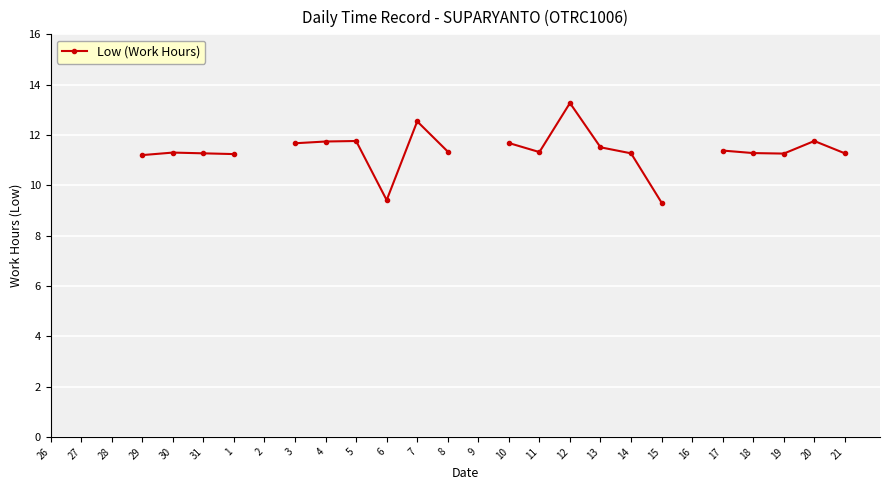

How many data points are less than 11?

2